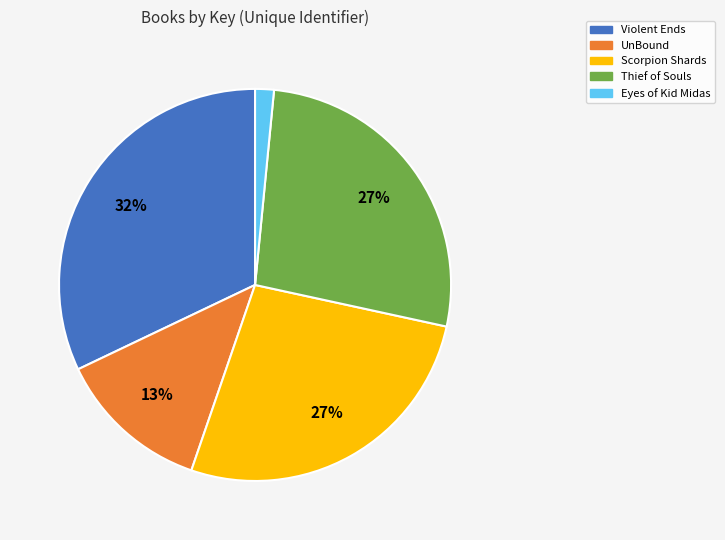

How many slices are in this pie chart?

5